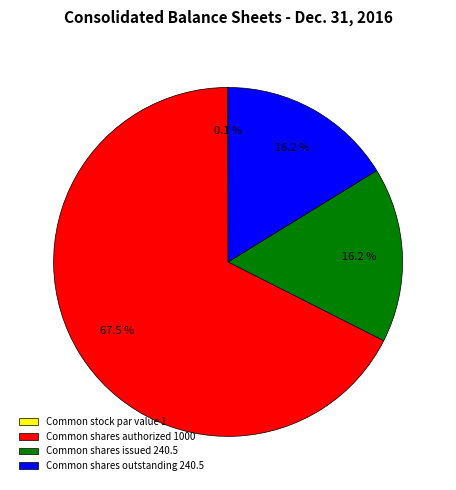

To the nearest percent, what portion does Common shares issued represent?

16%